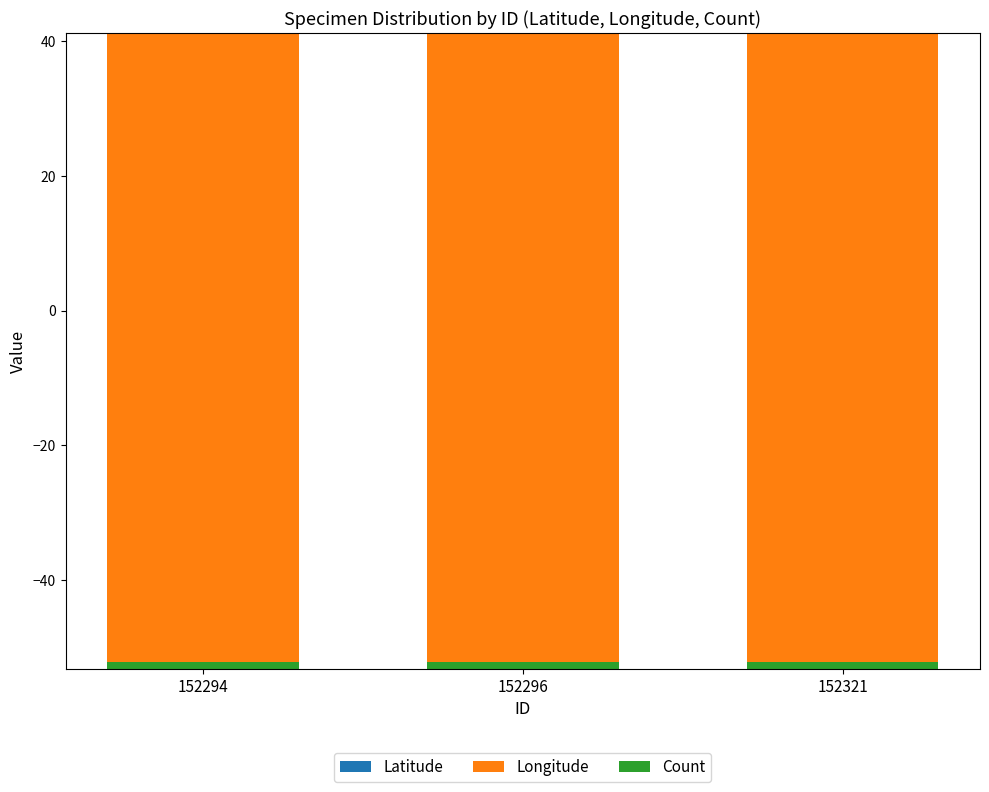

What value does the Longitude series have at 152296?

-94.5